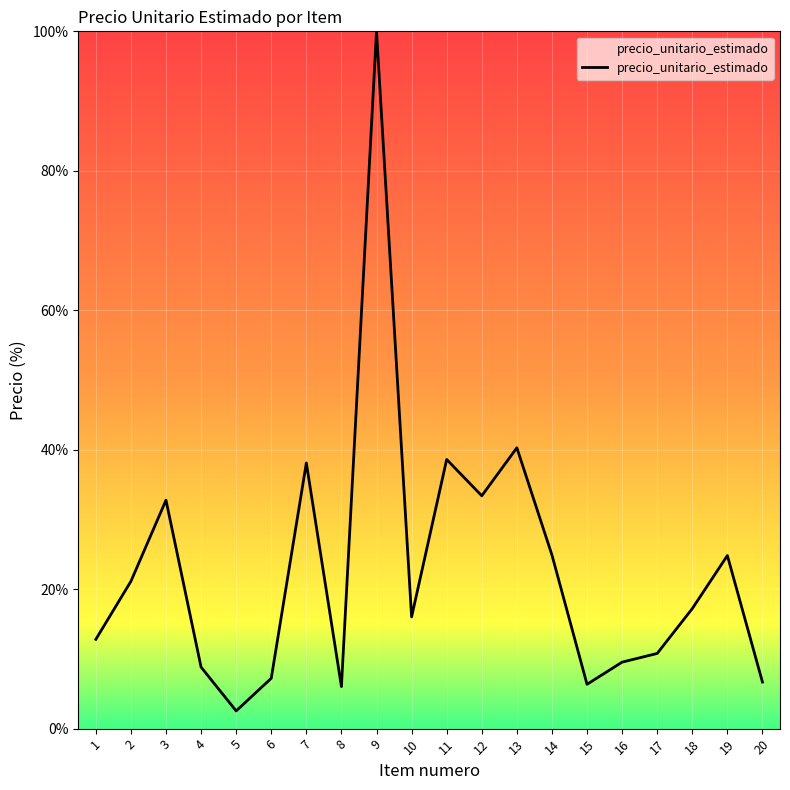

Which label corresponds to the smallest value in the chart?

5